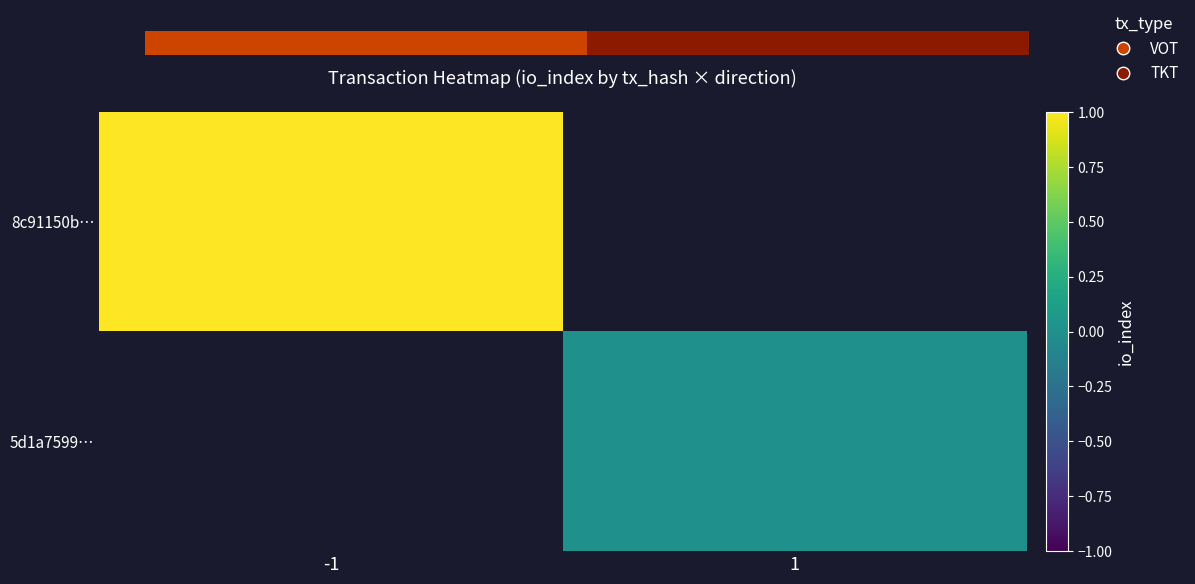

At how many categories does at least one series exceed 0?

1